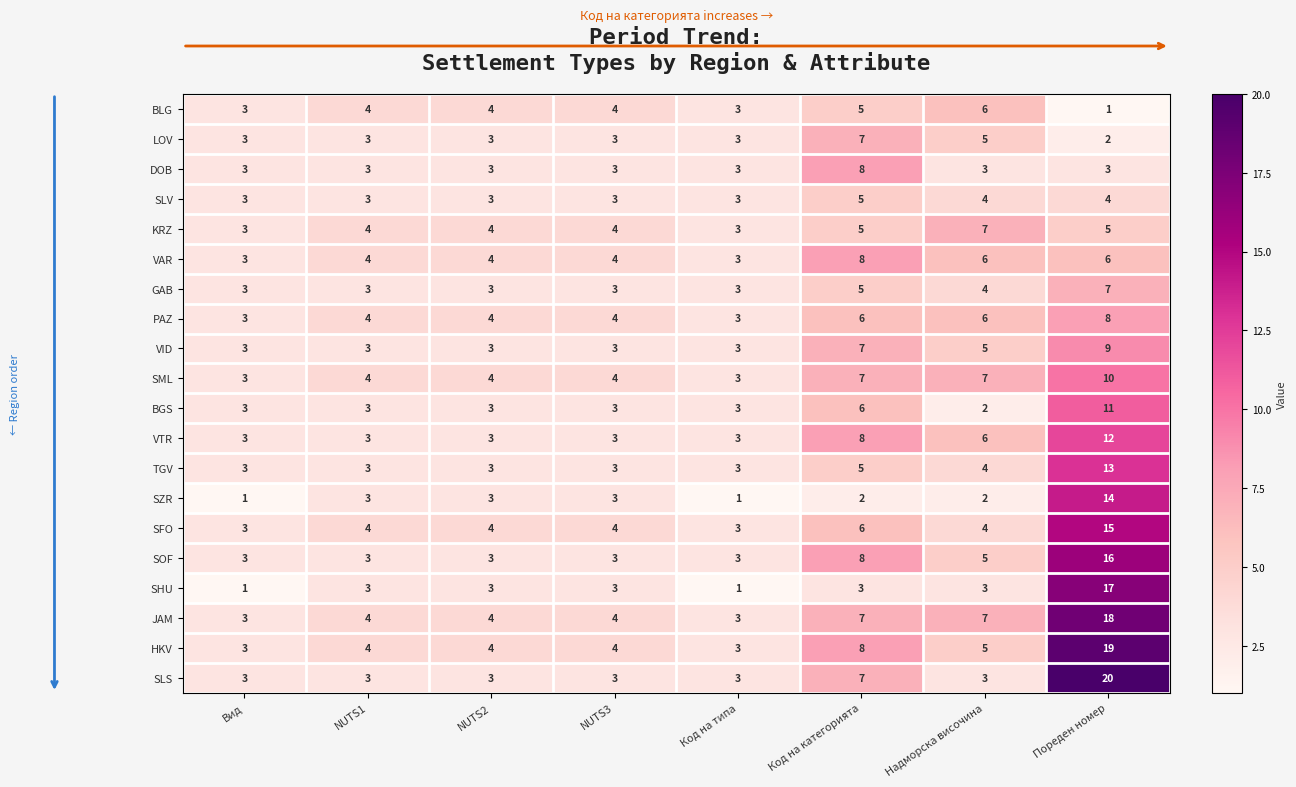

Count the number of data series in this chart.

20